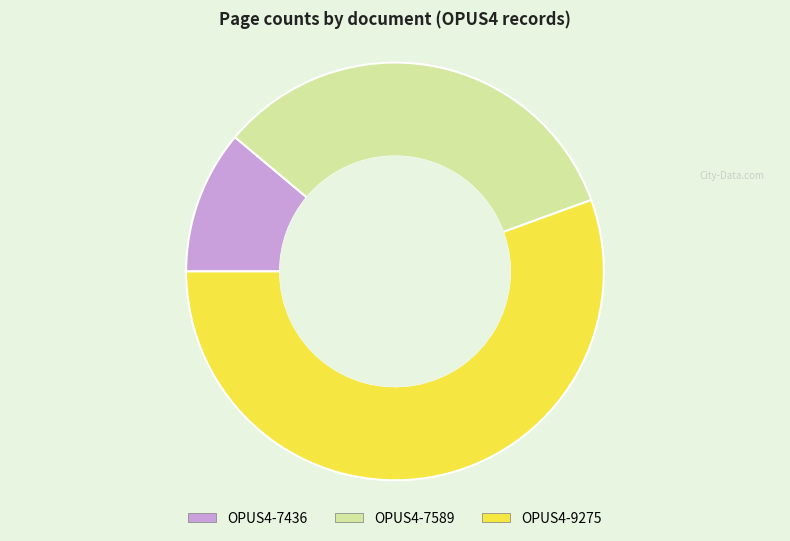

Is the sum of OPUS4-7589 and OPUS4-7436 greater than half?

No